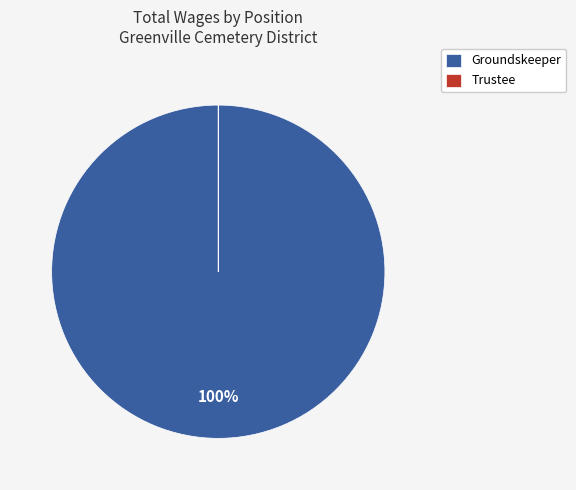

Which category has the biggest portion of the pie?

Groundskeeper